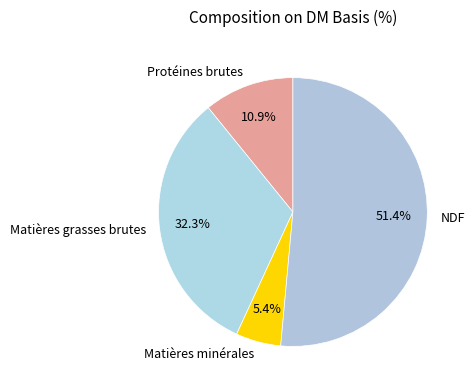

Do Matières minérales and Protéines brutes together represent more than half of the pie?

No